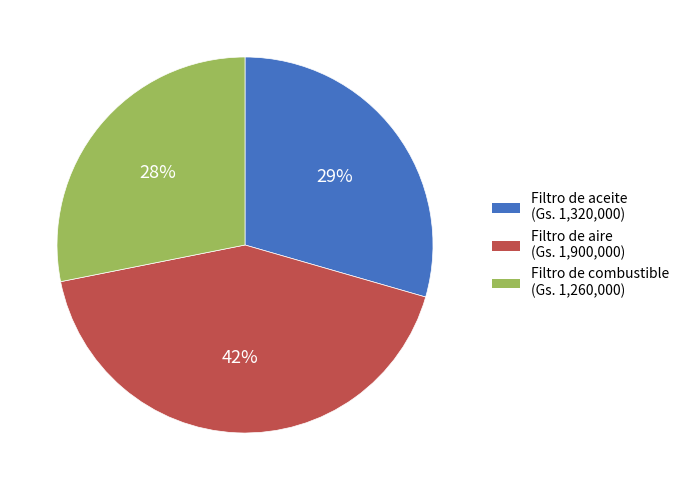

Is there a majority slice in this chart?

No